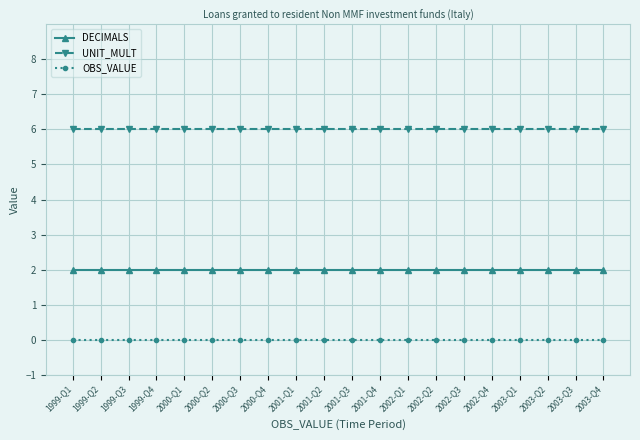

Is the value of UNIT_MULT at 2001-Q2 greater than the value of DECIMALS at 2002-Q3?

Yes